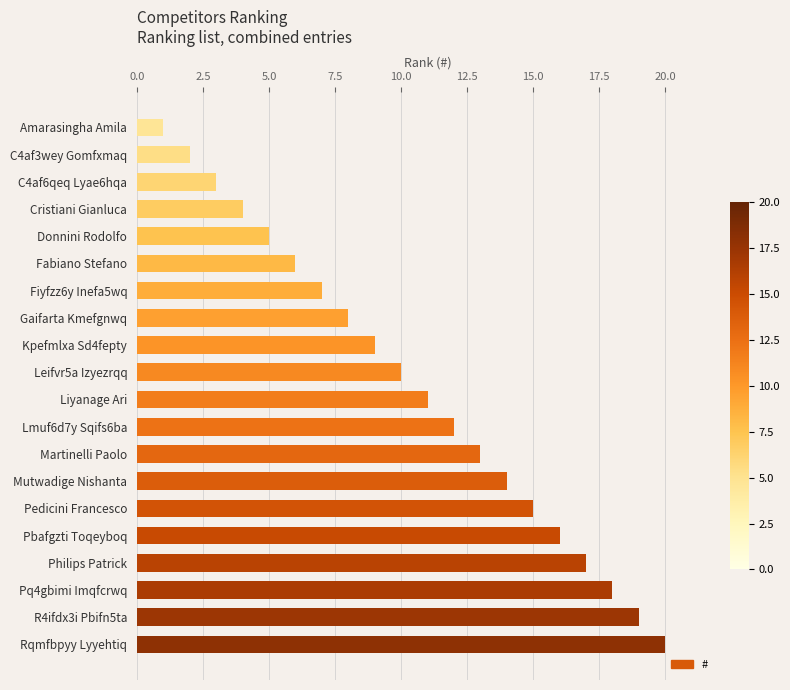

How many data points are less than 11?

10